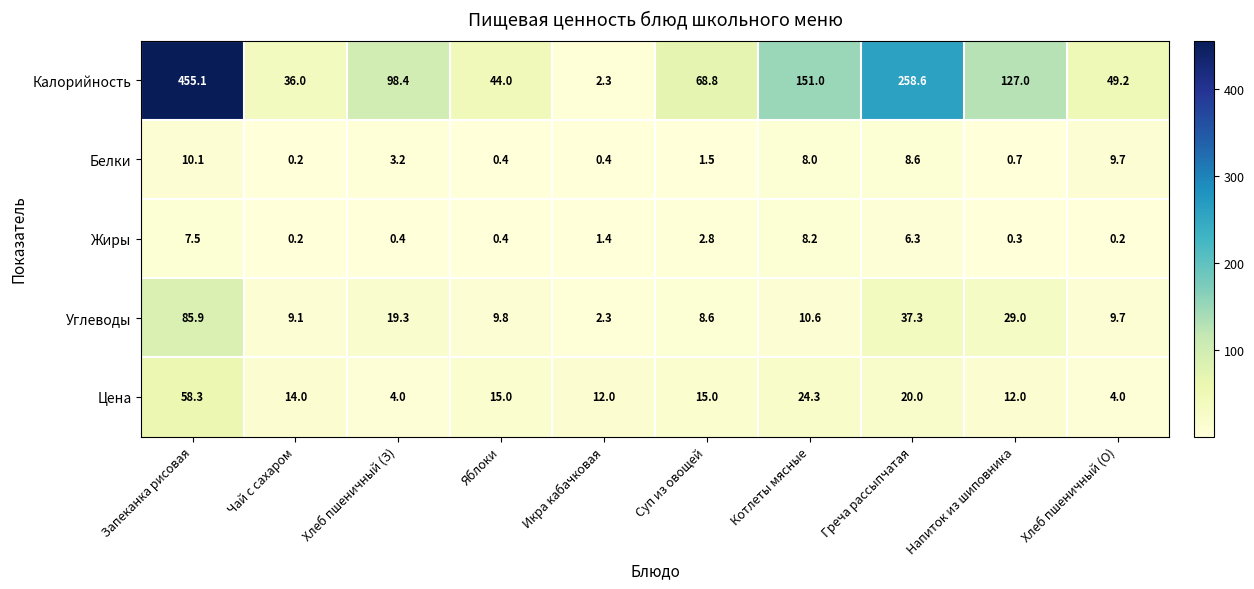

How many data points in Калорийность are less than 98?

5